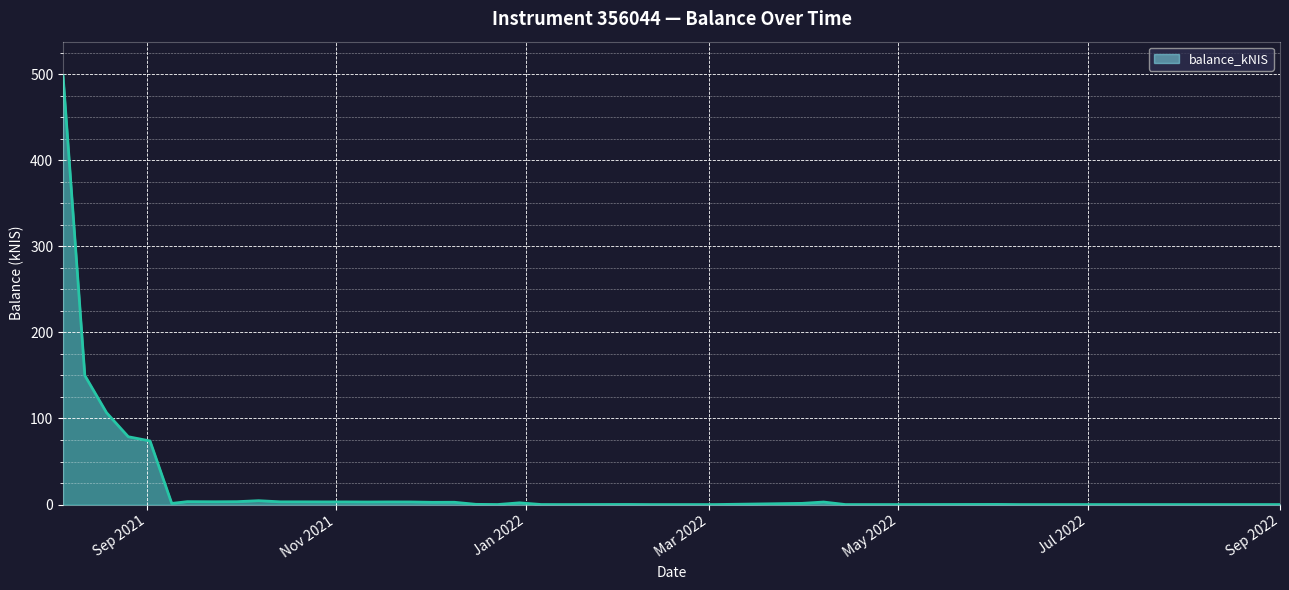

What is the greatest value displayed?

498.0